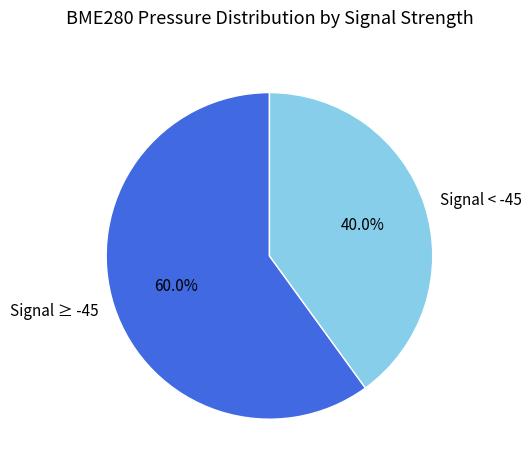

Rank the categories by value from lowest to highest.

Signal < -45, Signal ≥ -45